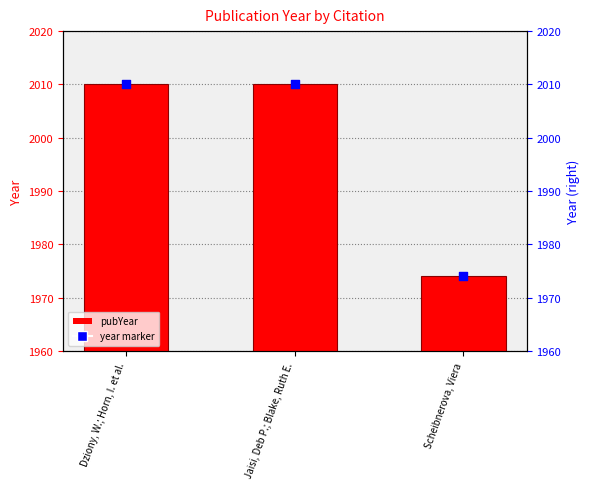

At which category is the sum across all series the highest?

Dziony, W.; Horn, I. et al.